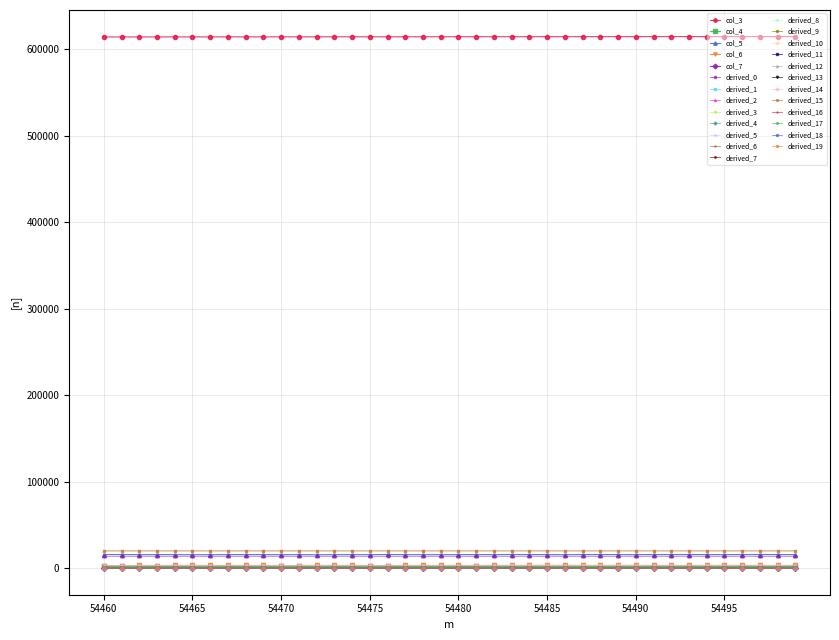

What is the maximum value shown in the chart?

614918.0